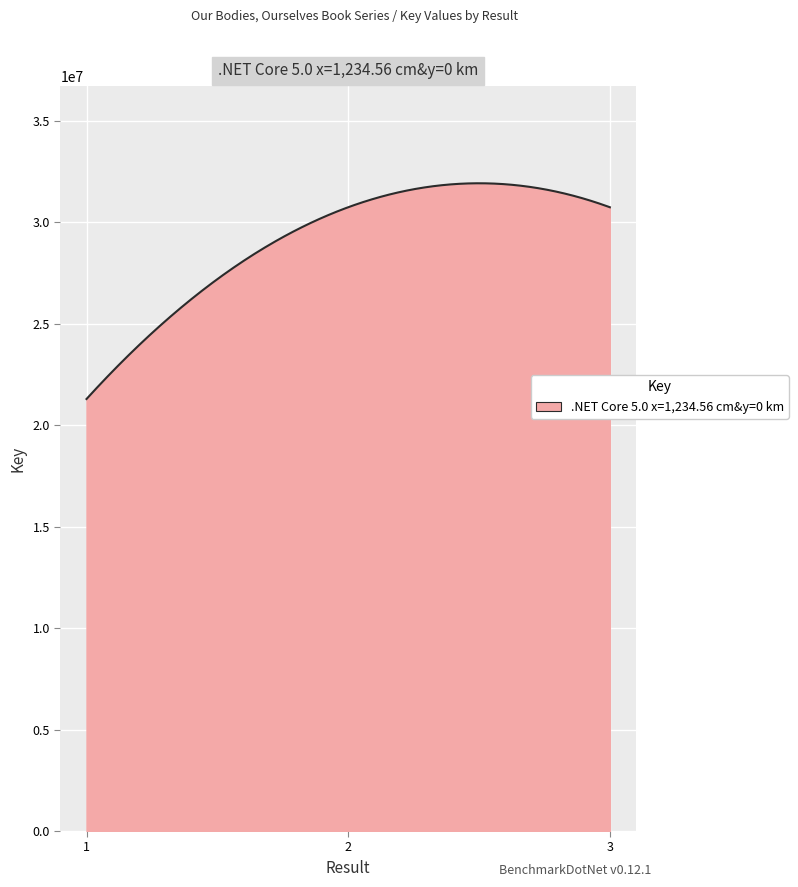

What is the smallest value displayed?

21281540.0